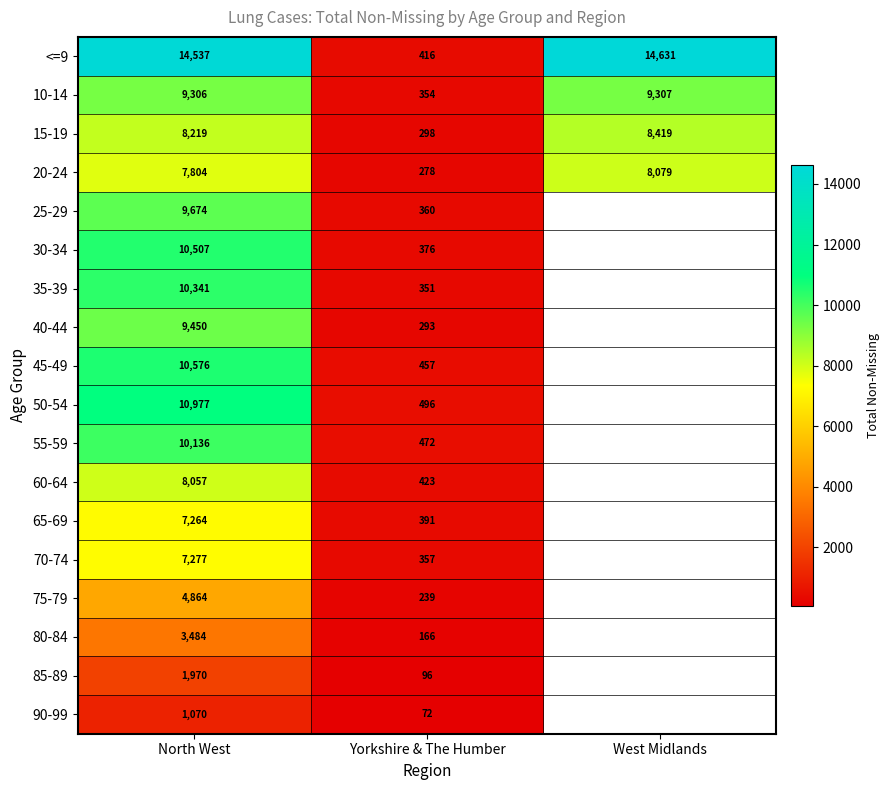

Between Yorkshire & The Humber and West Midlands, which is larger?

West Midlands